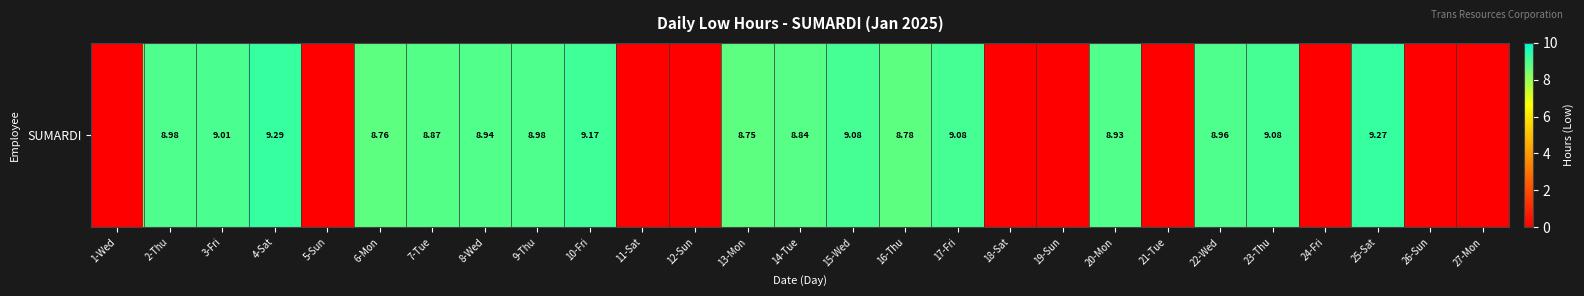

Reading left to right, transcribe all the data shown in this chart.

1-Wed=0.0	2-Thu=9.0	3-Fri=9.0	4-Sat=9.3	5-Sun=0.0	6-Mon=8.8	7-Tue=8.9	8-Wed=8.9	9-Thu=9.0	10-Fri=9.2	11-Sat=0.0	12-Sun=0.0	13-Mon=8.8	14-Tue=8.8	15-Wed=9.1	16-Thu=8.8	17-Fri=9.1	18-Sat=0.0	19-Sun=0.0	20-Mon=8.9	21-Tue=0.0	22-Wed=9.0	23-Thu=9.1	24-Fri=0.0	25-Sat=9.3	26-Sun=0.0	27-Mon=0.0